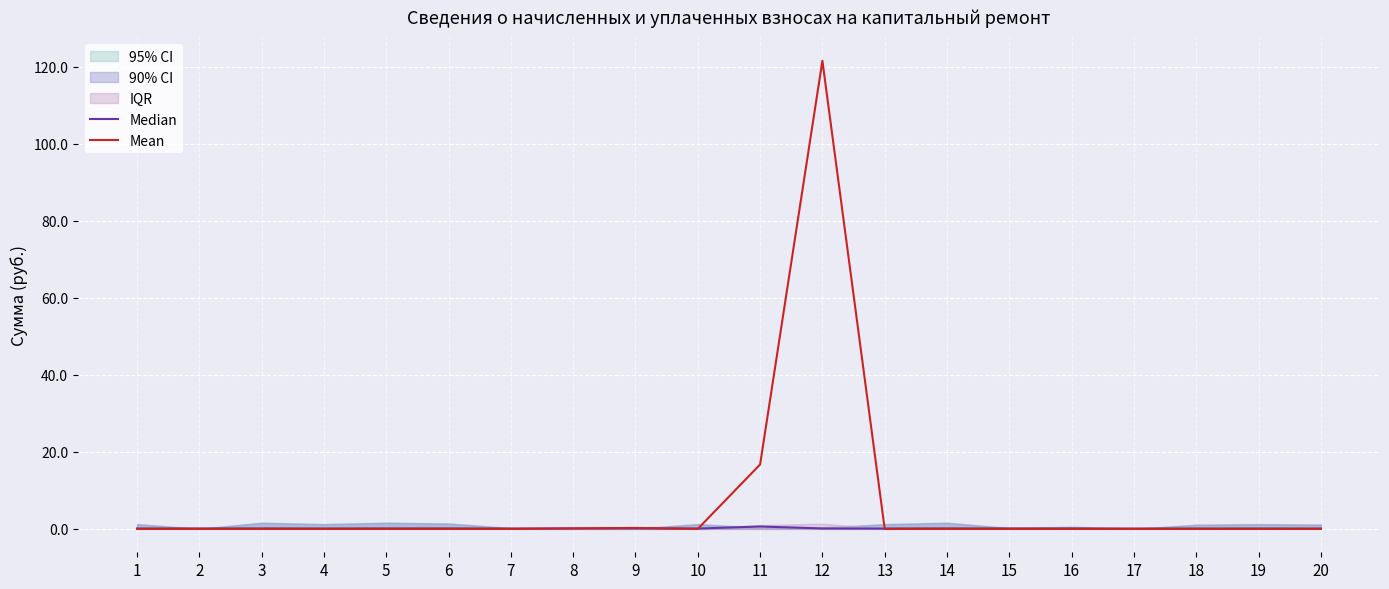

Where is Median nearest to the value 3469?

2